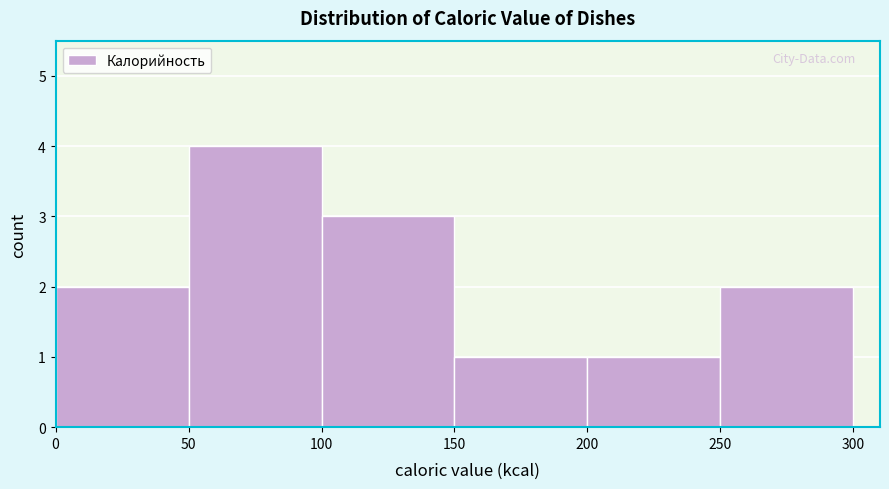

How tall is the bar that spans 50 to 100 on the x-axis? The values are not printed on the chart, so give them approximately, as read against the axis.

4